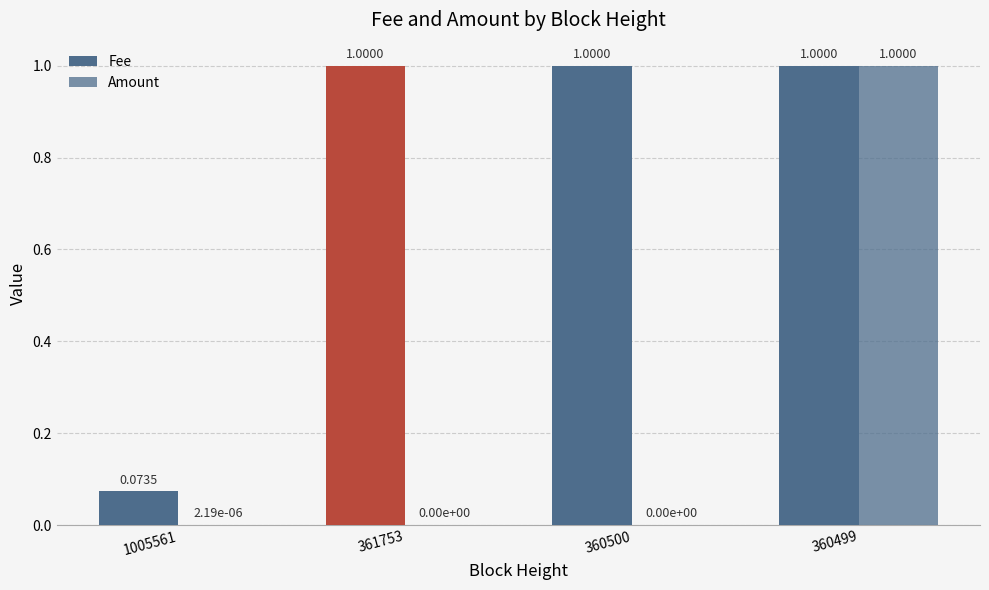

Rank the categories by Amount value from highest to lowest.

360499, 1005561, 361753, 360500